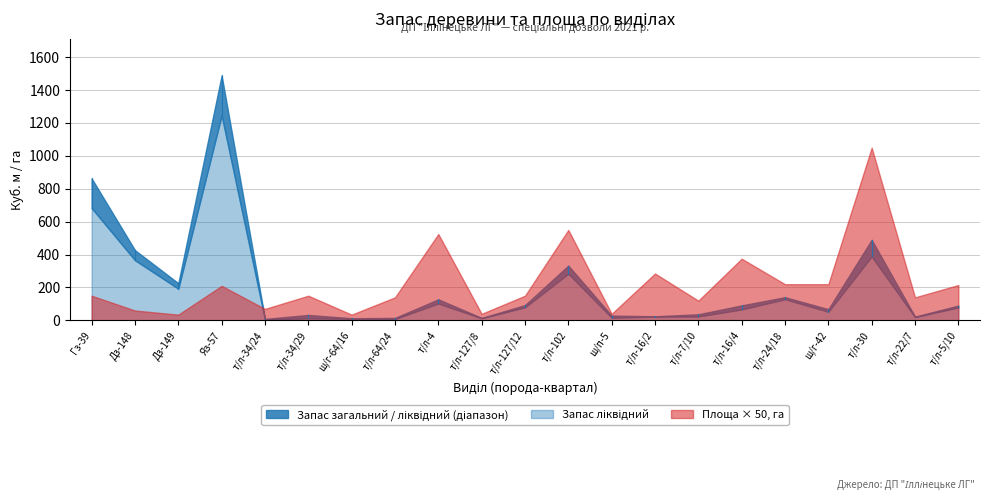

What is the sum of the Запас ліквідний values at т/л-16/2 and т/л-7/10?

47.0